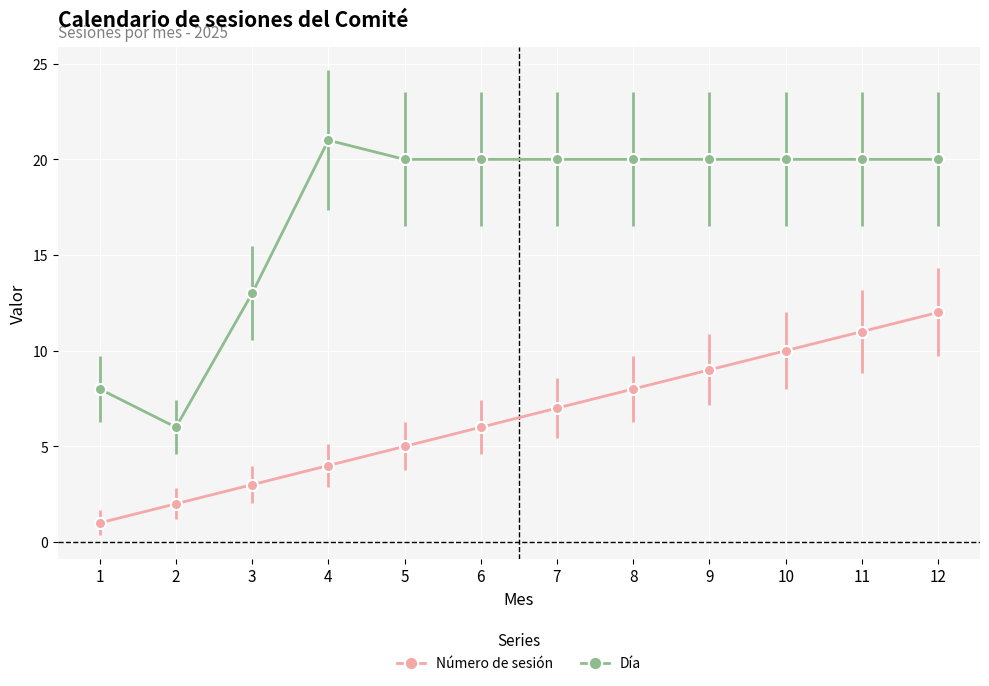

What is the difference between the maximum and second lowest values in the Día series?

13